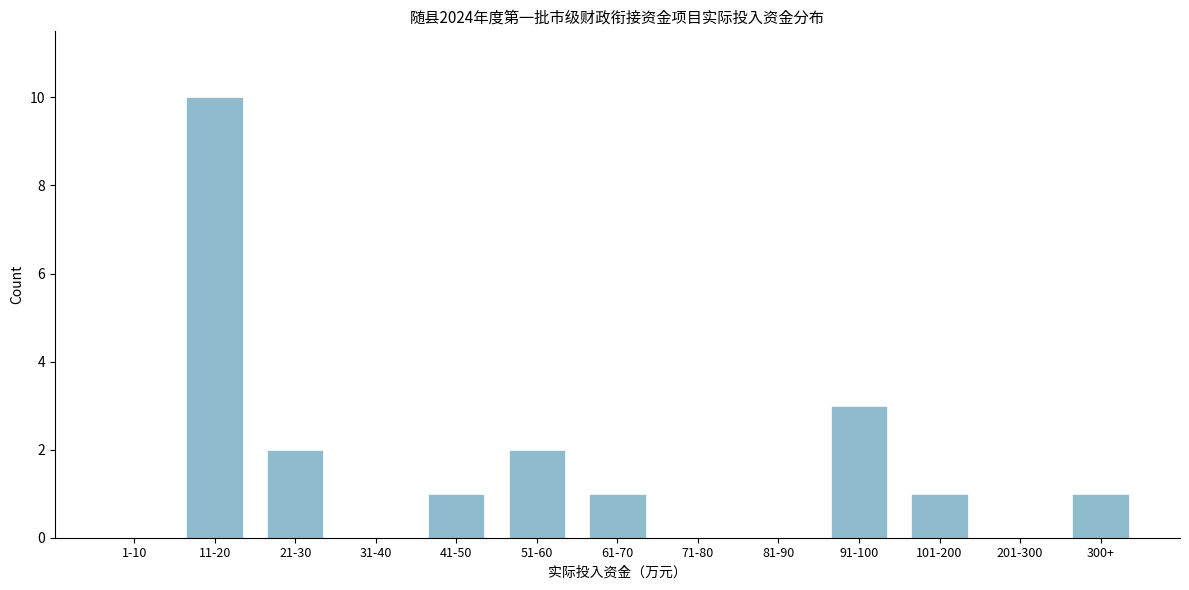

Reading left to right, transcribe all the data shown in this chart.

1-10=0	11-20=10	21-30=2	31-40=0	41-50=1	51-60=2	61-70=1	71-80=0	81-90=0	91-100=3	101-200=1	201-300=0	300+=1